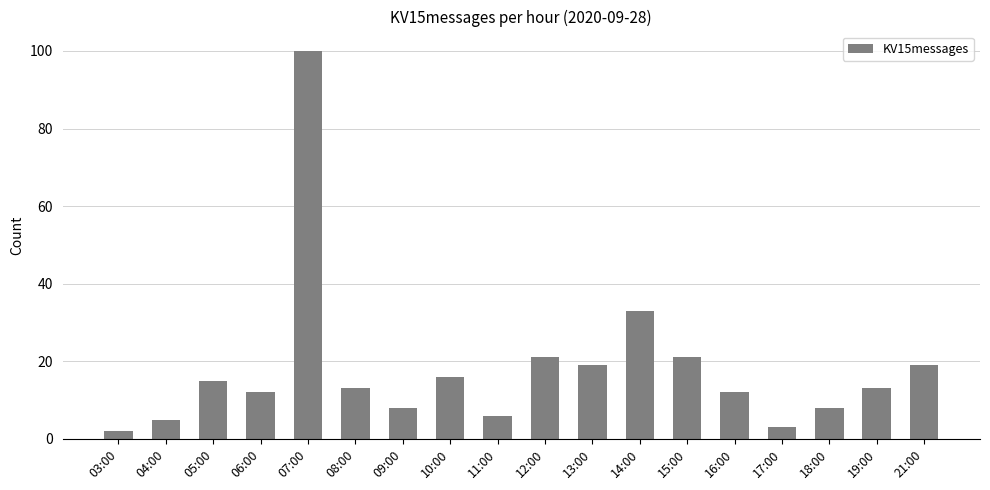

What is the average value?

18